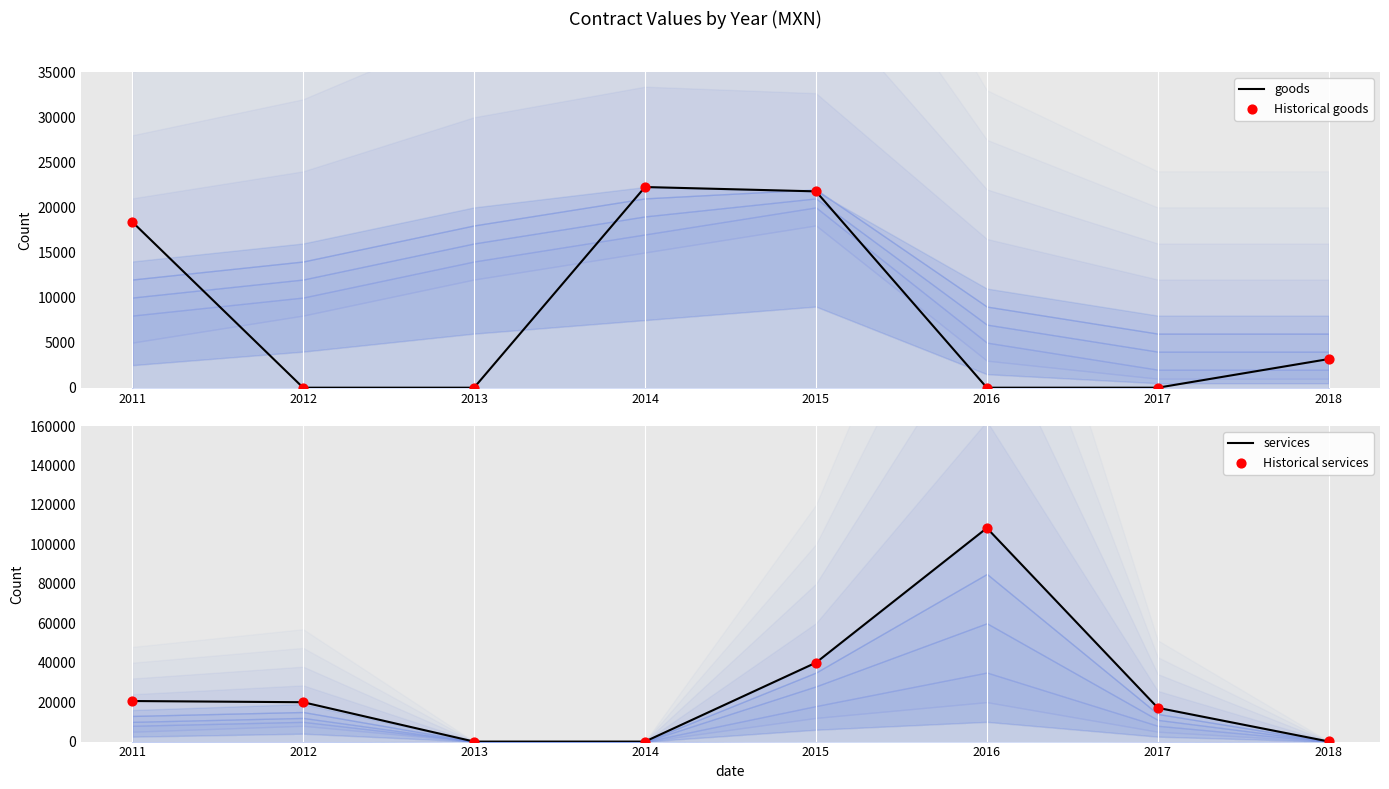

Which series has the largest Y range (max minus min)?

services